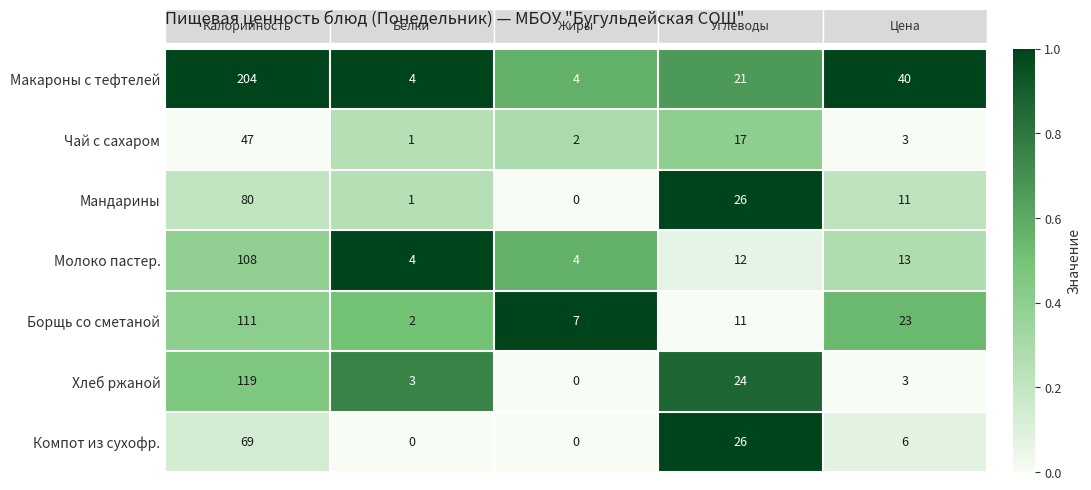

What is the maximum value shown in the chart?

204